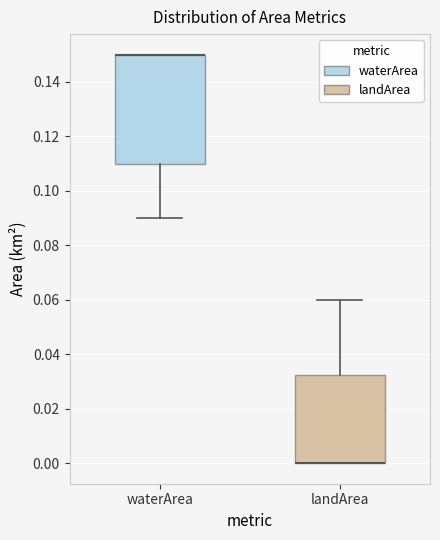

Comparing the boxes themselves (not the whiskers), which one is the tallest?

waterArea